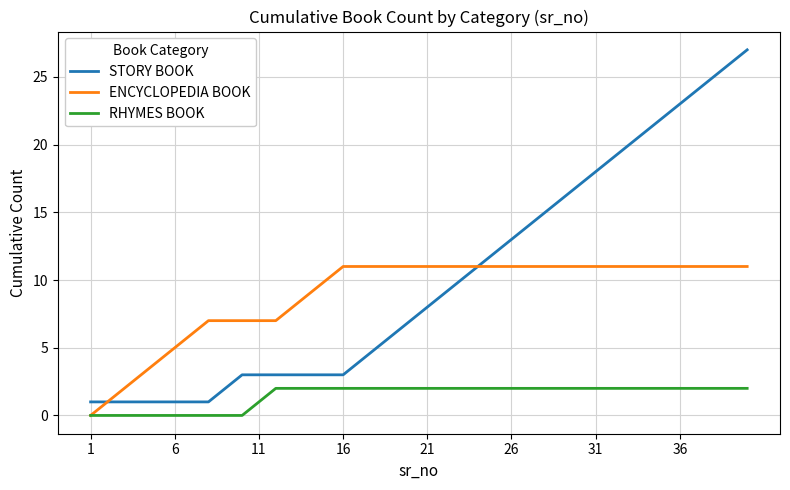

Which series has the widest spread of values?

STORY BOOK